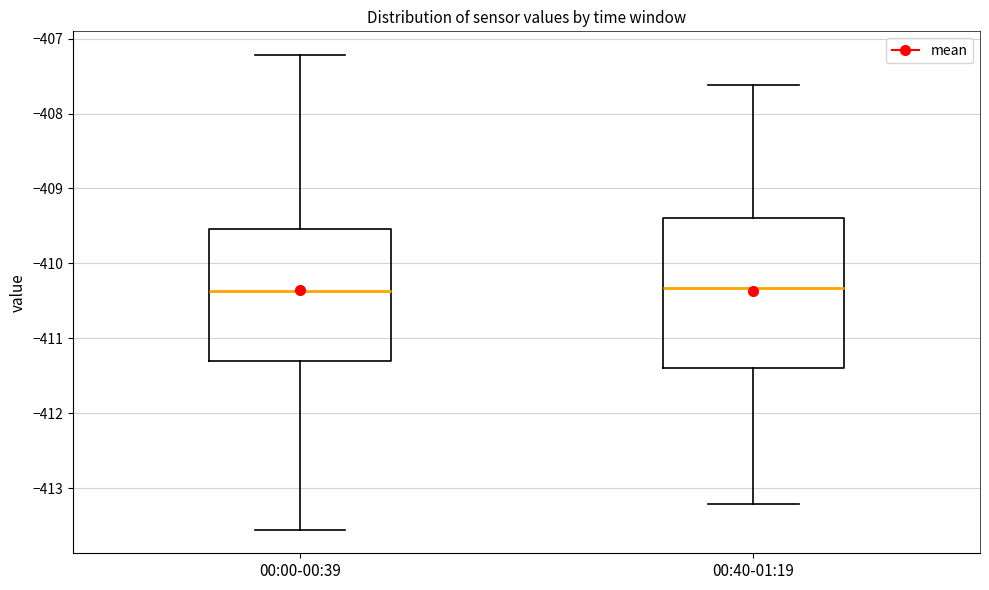

Comparing the boxes themselves (not the whiskers), which one is the tallest?

00:40-01:19